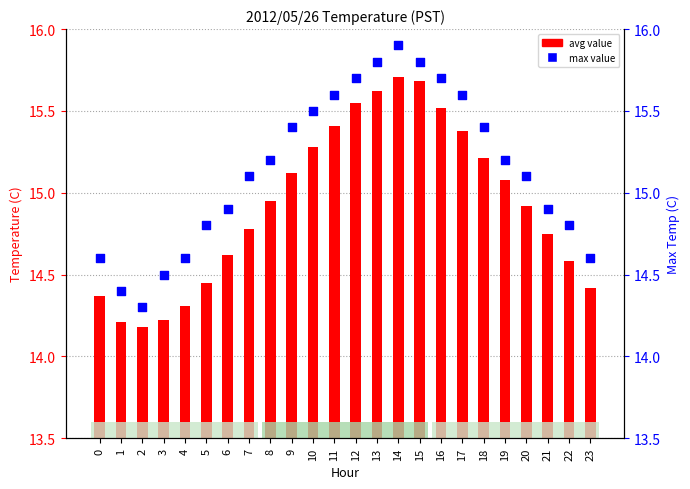

Which series has the largest total across all categories?

max value